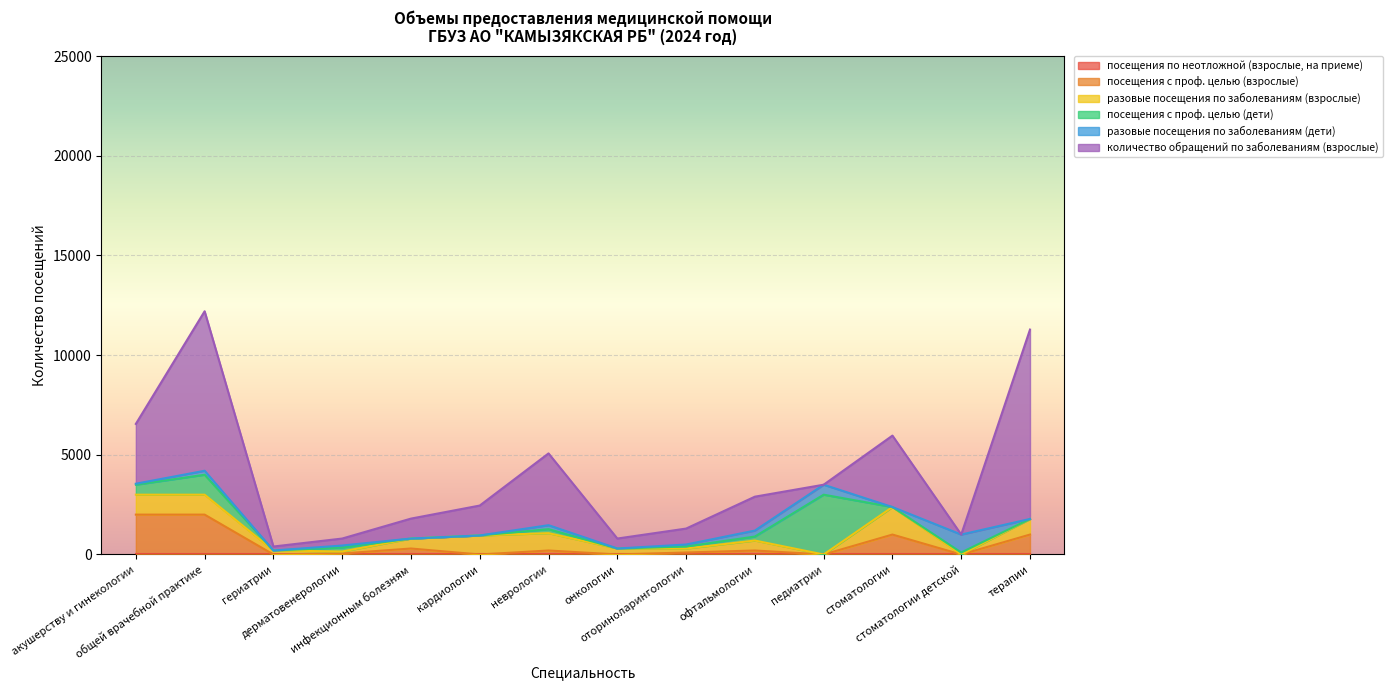

List the labels in order of разовые посещения по заболеваниям (дети) value, largest first.

стоматологии детской, педиатрии, офтальмологии, общей врачебной практике, неврологии, дерматовенерологии, оториноларингологии, акушерству и гинекологии, гериатрии, инфекционным болезням, кардиологии, онкологии, стоматологии, терапии